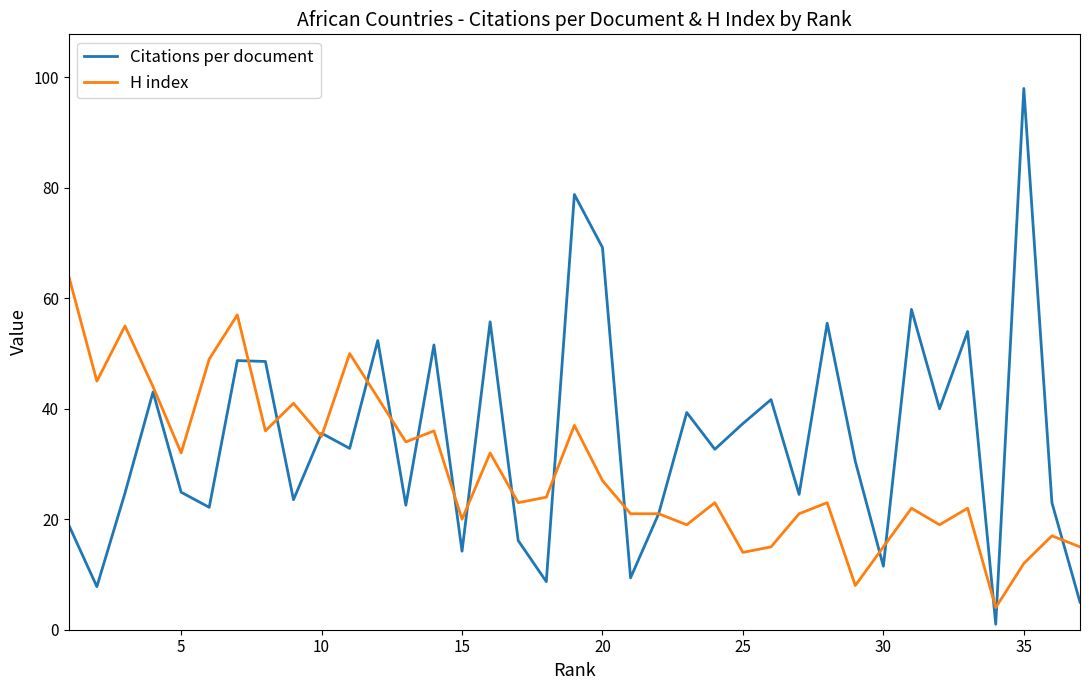

What is the difference between the maximum and second lowest values in the H index series?

56.0